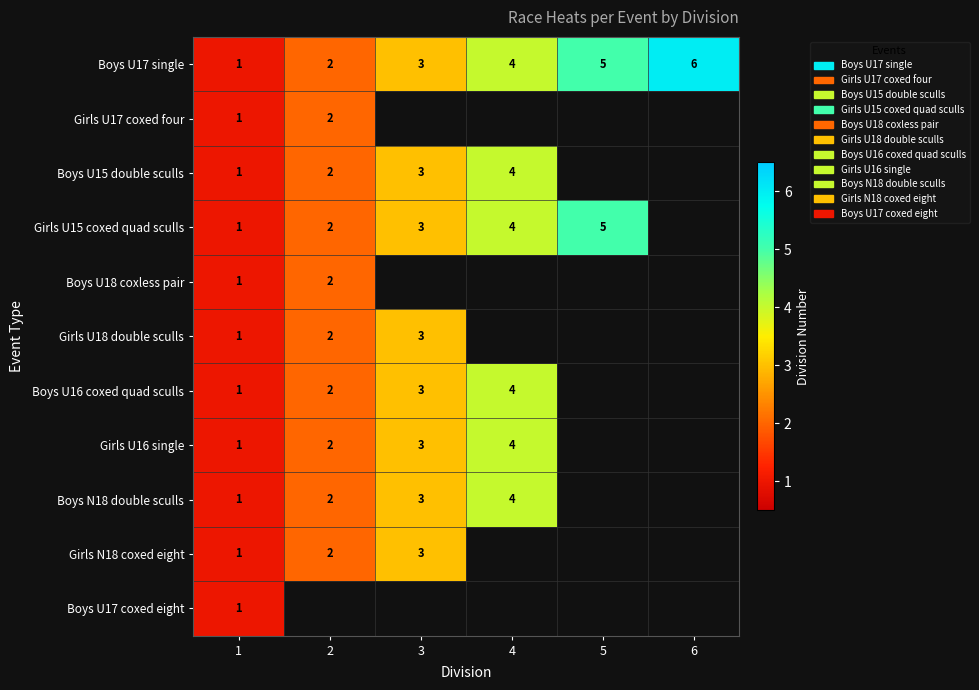

Is the value of Girls U16 single at 2 greater than the value of Boys N18 double sculls at 3?

No